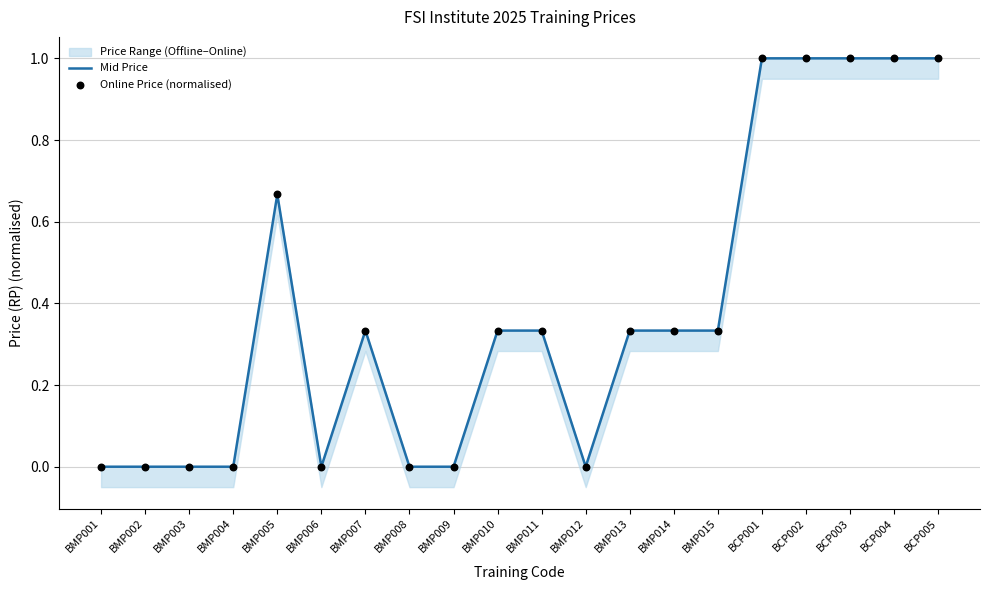

Which series has the largest total across all categories?

Mid Price